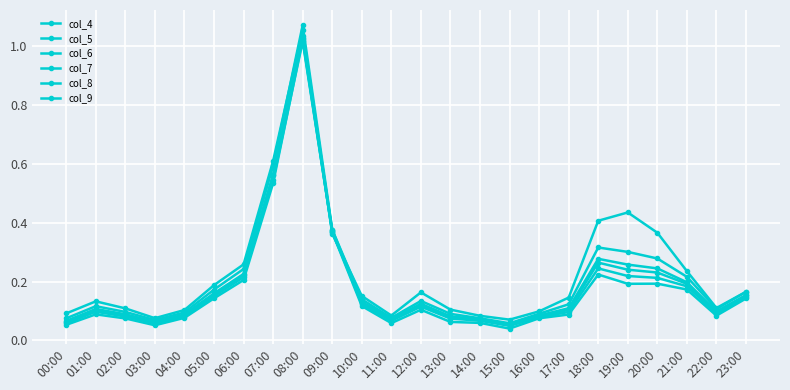

What position from the left is 02:00?

3